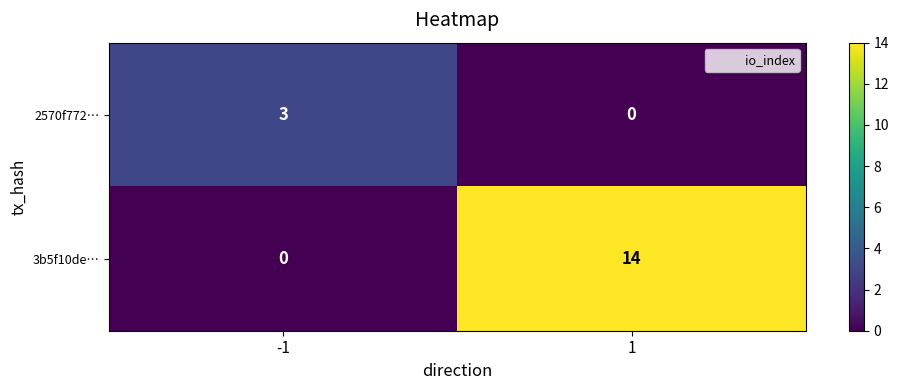

What is the difference between the maximum and minimum values in the 3b5f10de… series?

14